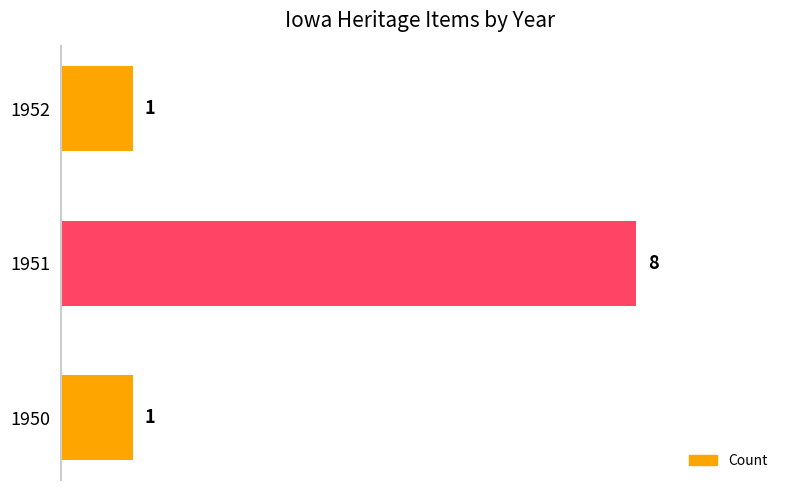

What is the average value?

3